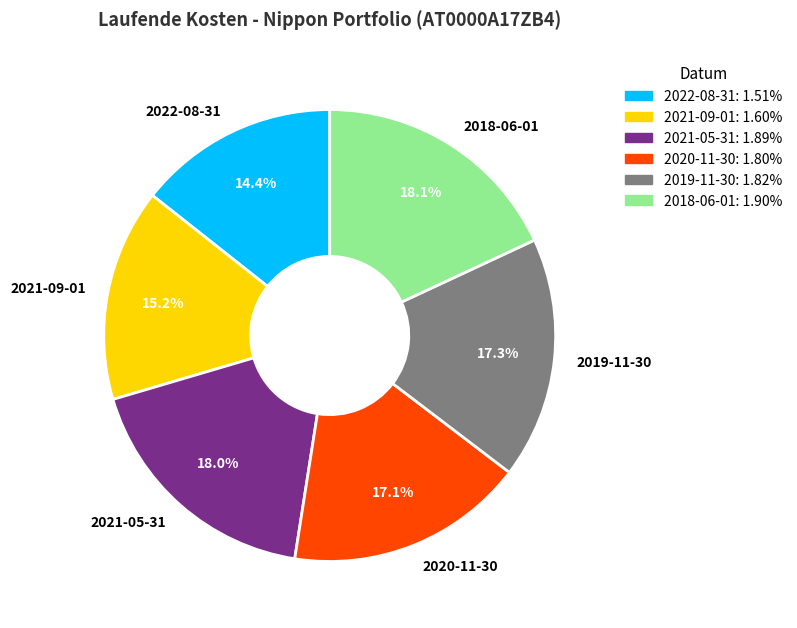

How many slices are in this pie chart?

6